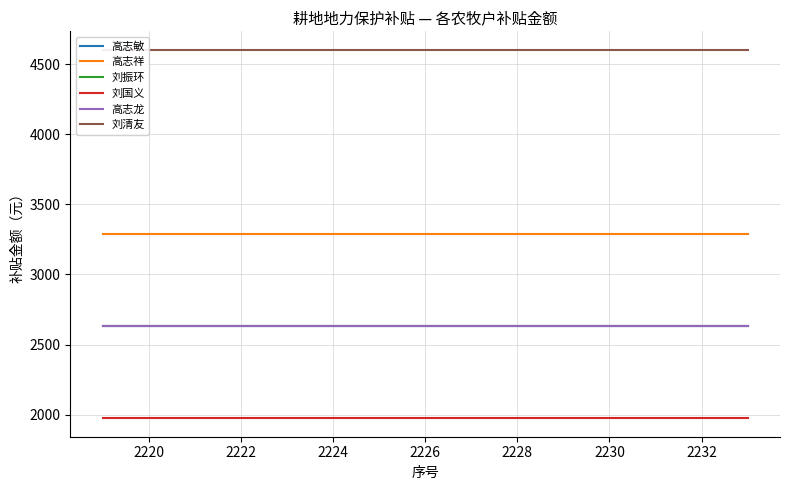

True or false: 高志敏 and 高志祥 intersect in this chart.

False